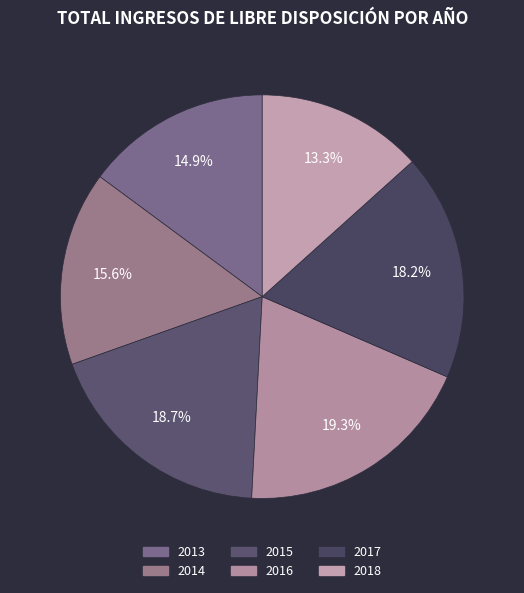

Approximately how many times larger is the value at 2015 compared to 2013?

1.3